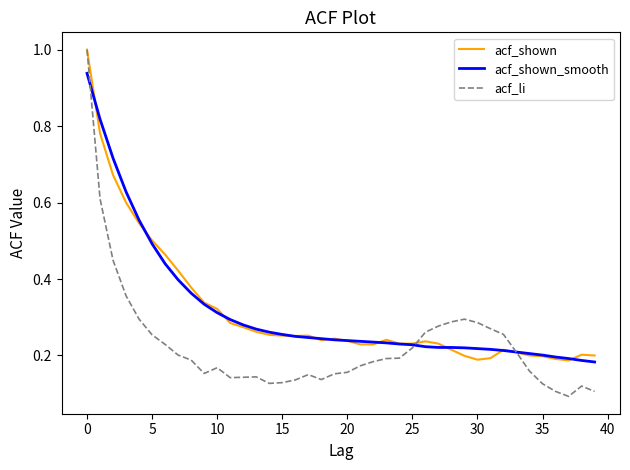

What is the highest value of the acf_shown series?

1.0